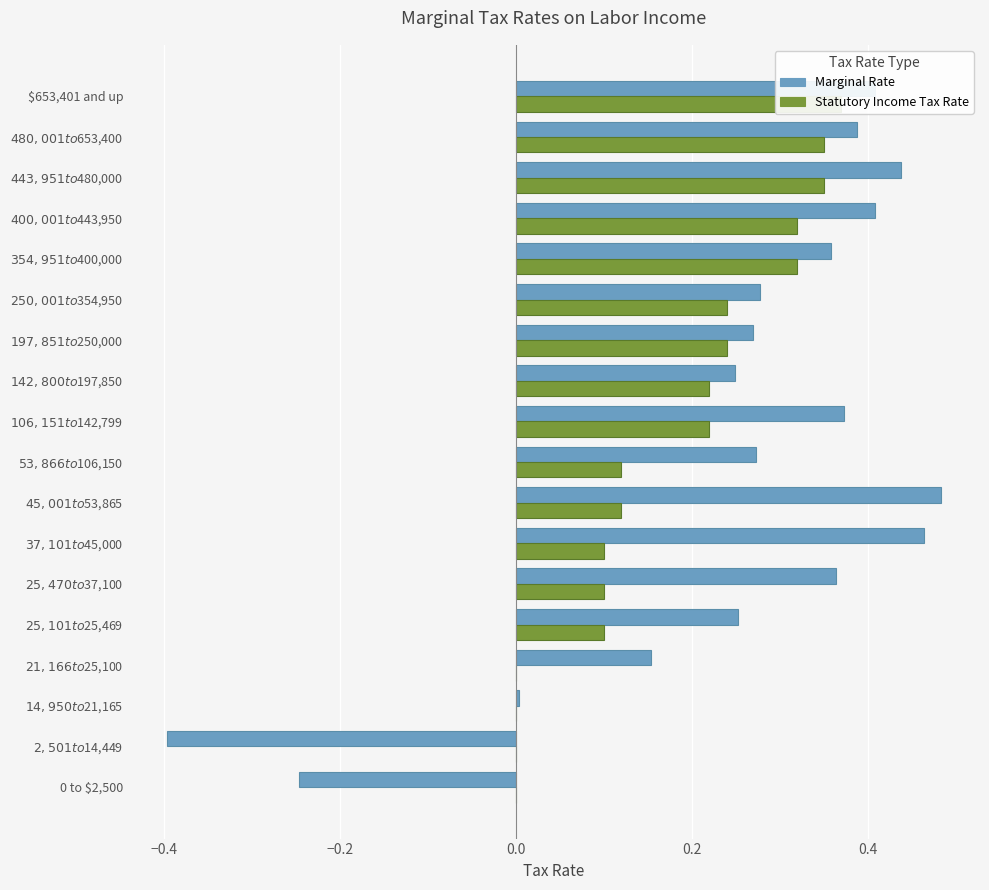

Which series changed the most between $45,001 to $53,865 and $142,800 to $197,850?

Marginal Rate